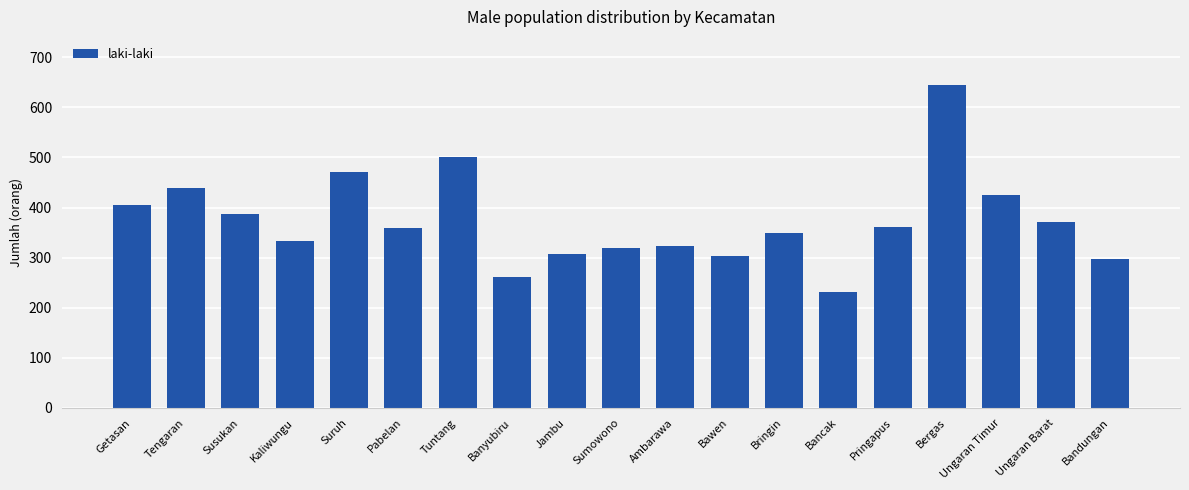

What is the change in value from Kaliwungu to Pabelan?

+27